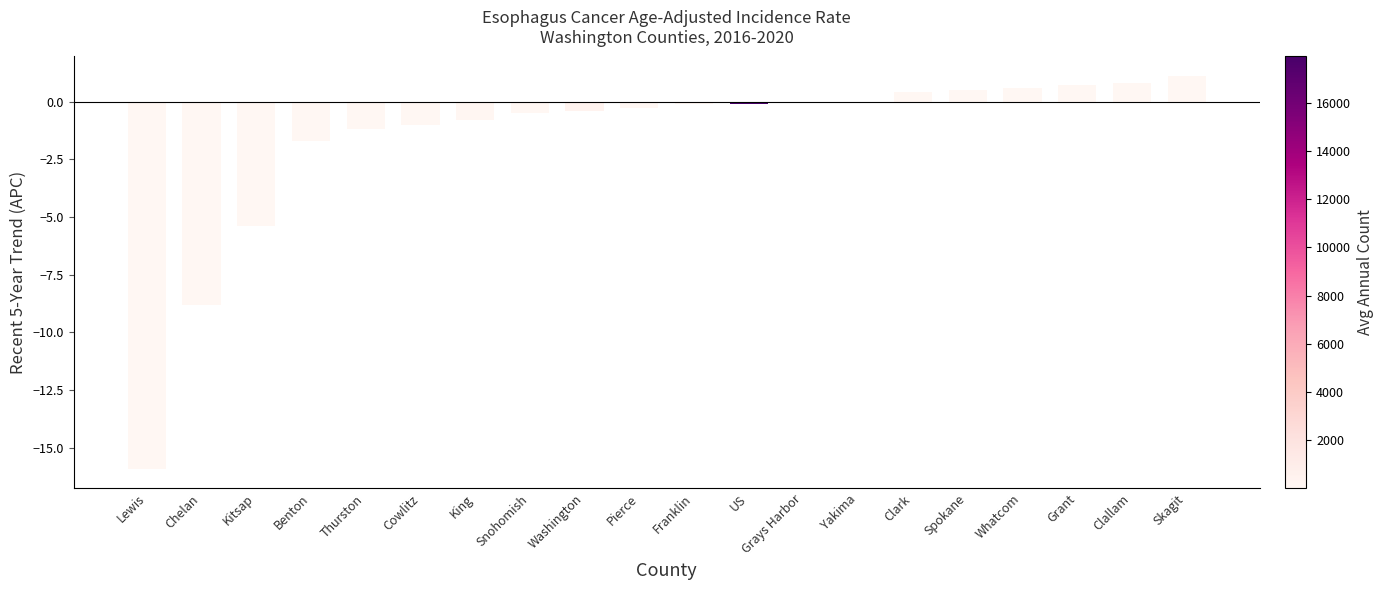

How many data points does each series have?

20